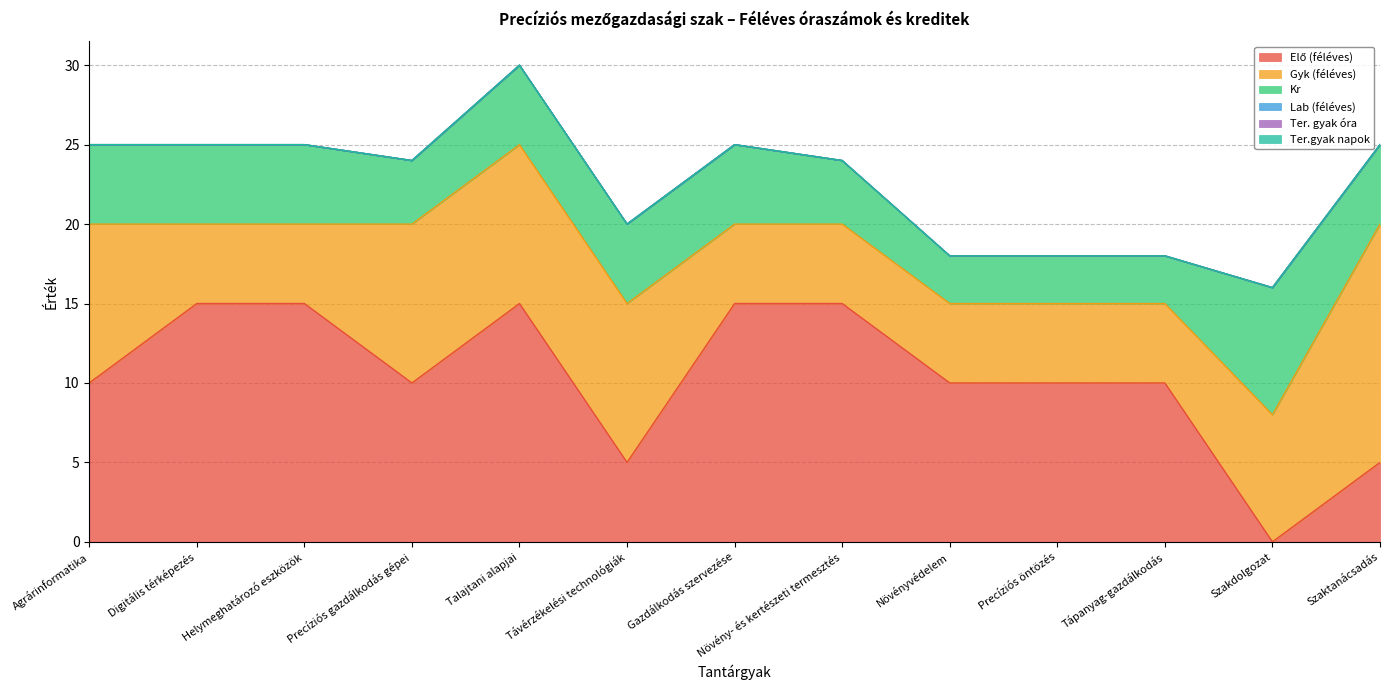

How many interior local valleys does the Kr series have?

1